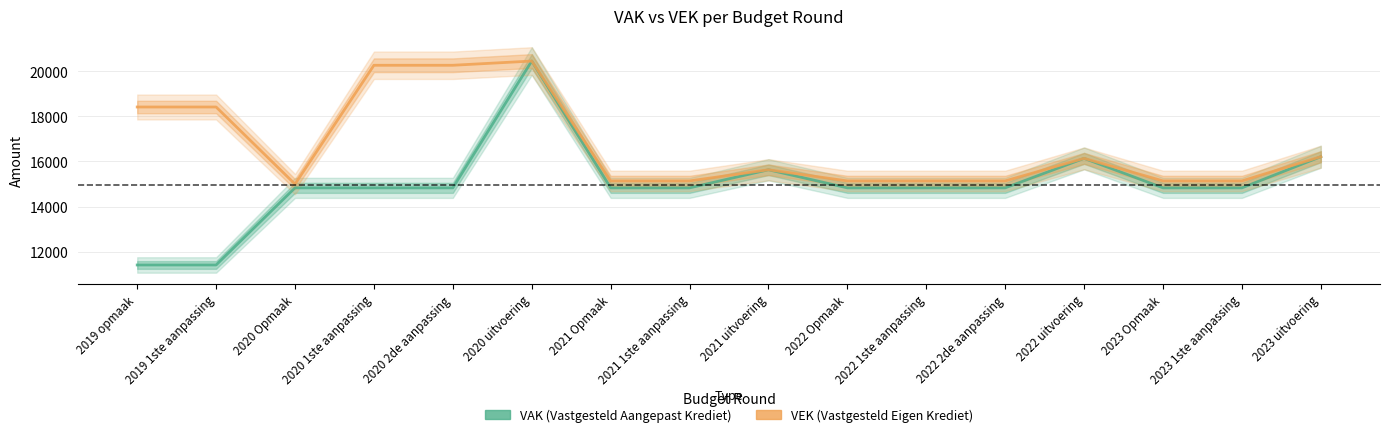

What is the value of the VEK point at the 13th from the left?

16134